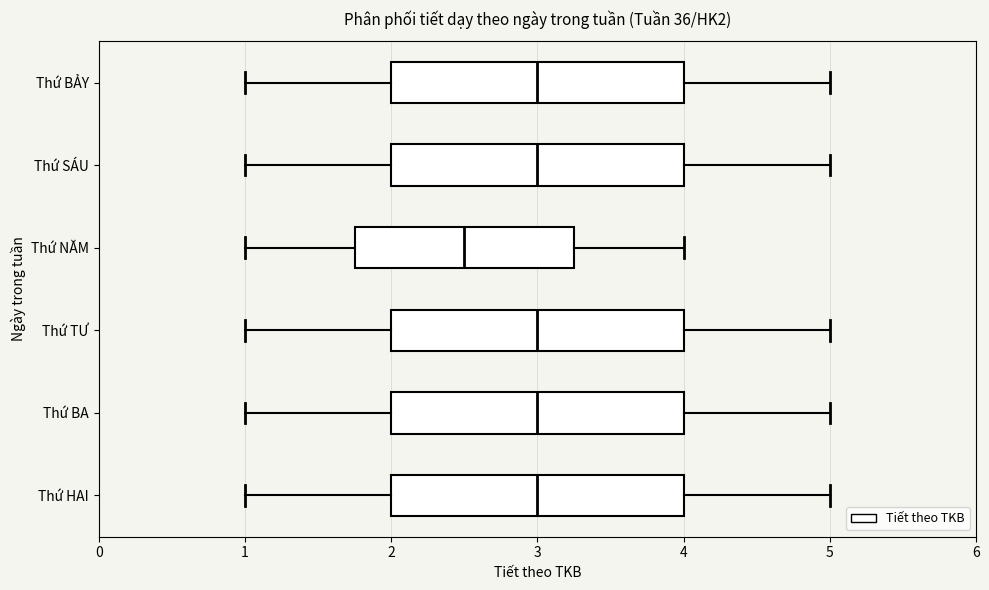

Reading bottom to top, read every box against the x-axis: the position of its median line, the range the box covers, and the ends of its whiskers. The values are not printed on the chart, so give them approximately, as read against the axis.

Thứ HAI: median 3.0, box 2.0 to 4.0, whiskers 1.0 to 5.0
Thứ BA: median 3.0, box 2.0 to 4.0, whiskers 1.0 to 5.0
Thứ TƯ: median 3.0, box 2.0 to 4.0, whiskers 1.0 to 5.0
Thứ NĂM: median 2.5, box 1.8 to 3.3, whiskers 1.0 to 4.0
Thứ SÁU: median 3.0, box 2.0 to 4.0, whiskers 1.0 to 5.0
Thứ BẢY: median 3.0, box 2.0 to 4.0, whiskers 1.0 to 5.0